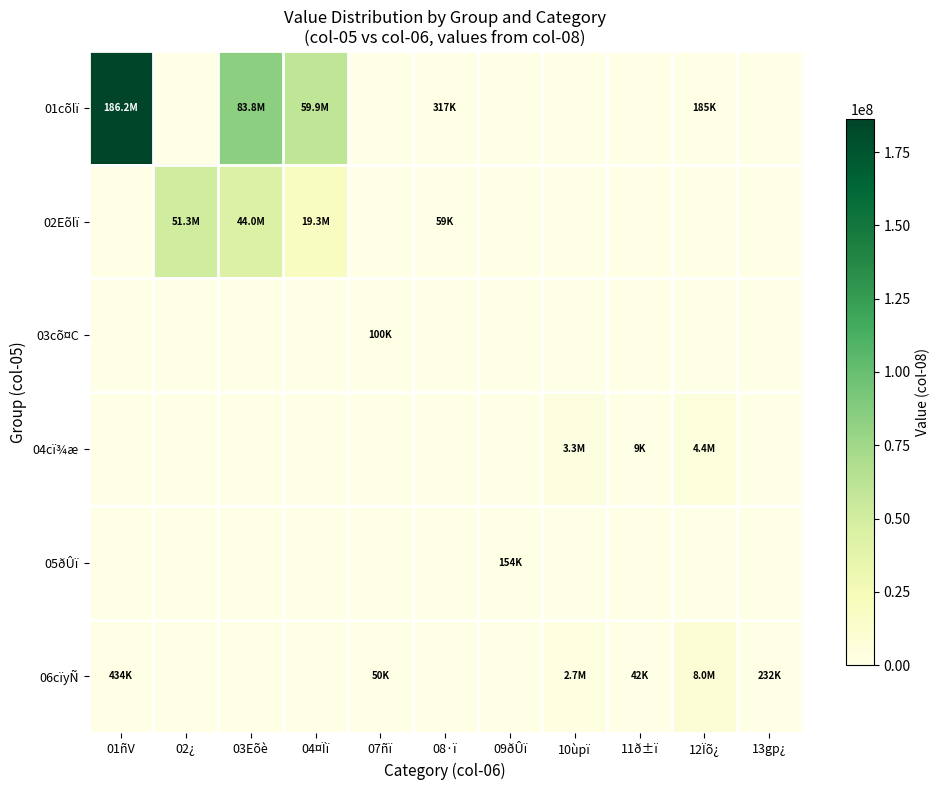

How many series are shown in this chart?

6